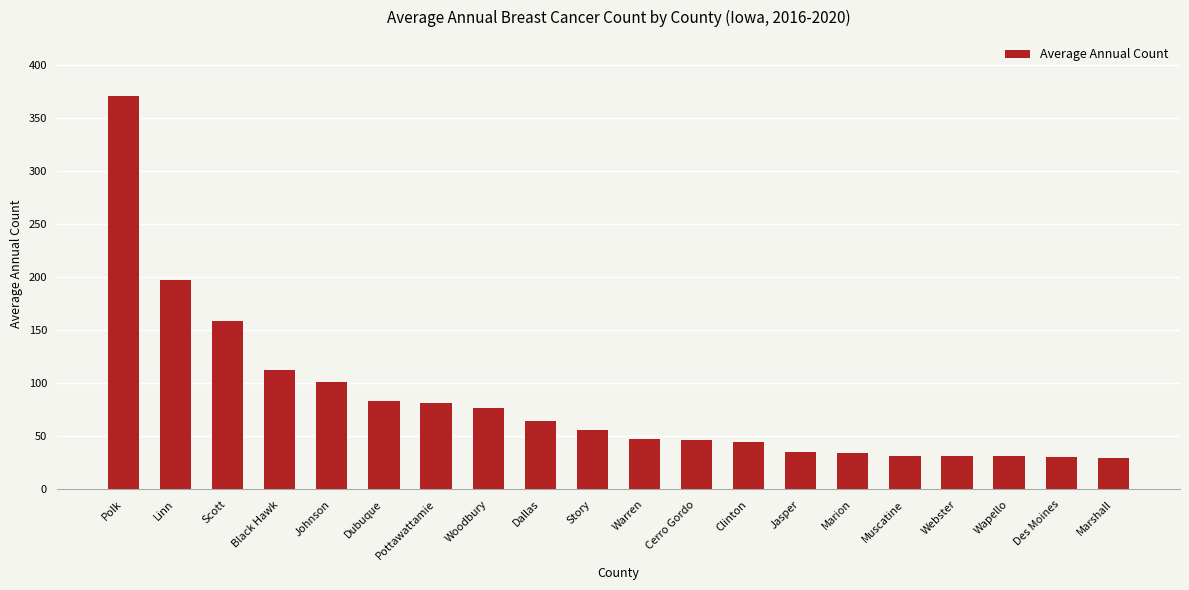

How many bars are there in total?

20